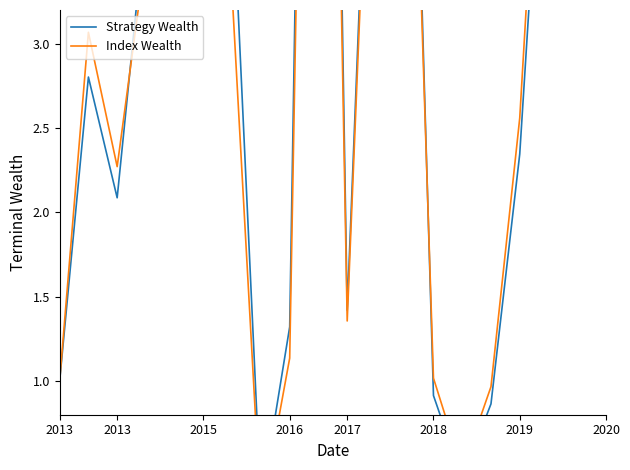

Rank the series by their maximum value, from lowest to highest.

Index Wealth, Strategy Wealth